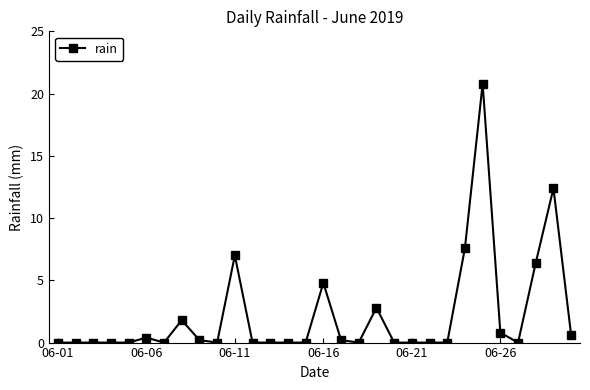

True or false: the data has more than 1 interior local peaks.

True